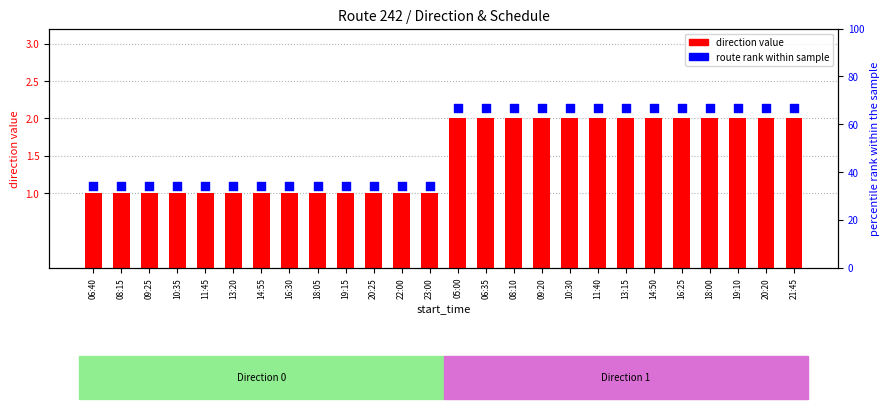

Which has a higher value, 20:20 or 23:00?

20:20